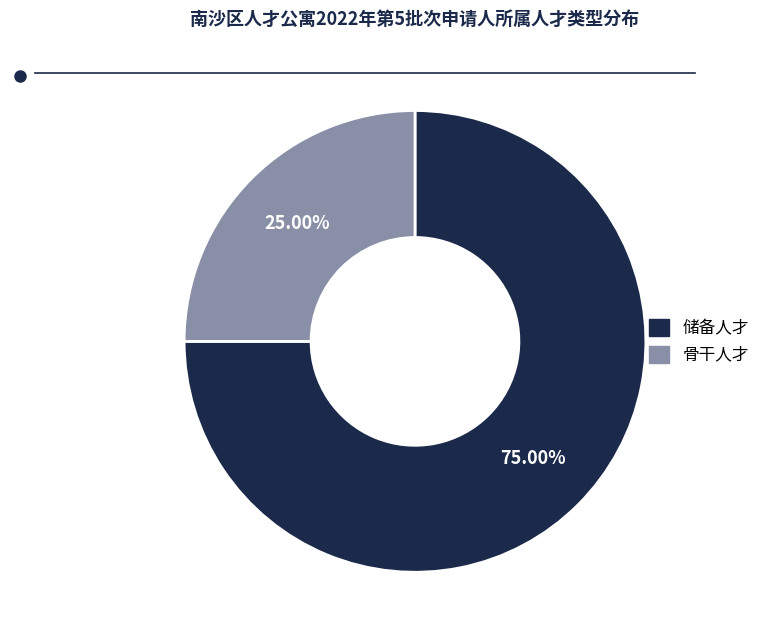

Does 骨干人才 represent more than half of the total?

No